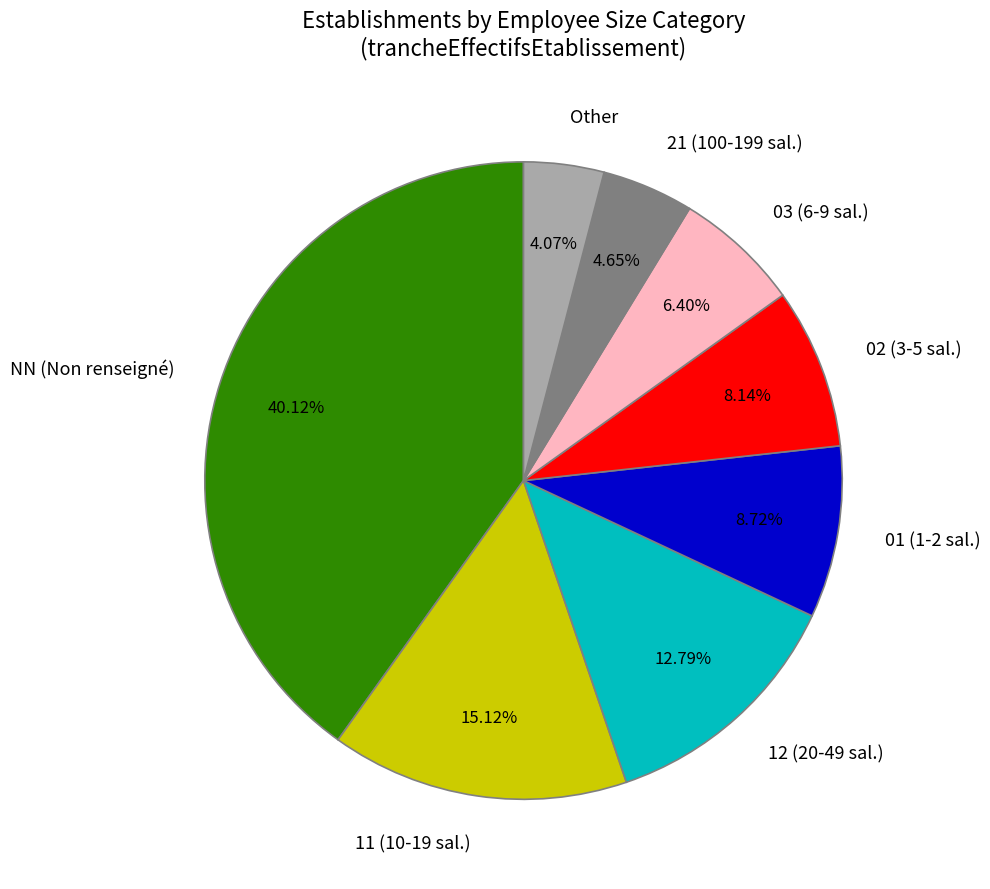

Approximately how many times larger is the value at Other compared to 12?

0.3